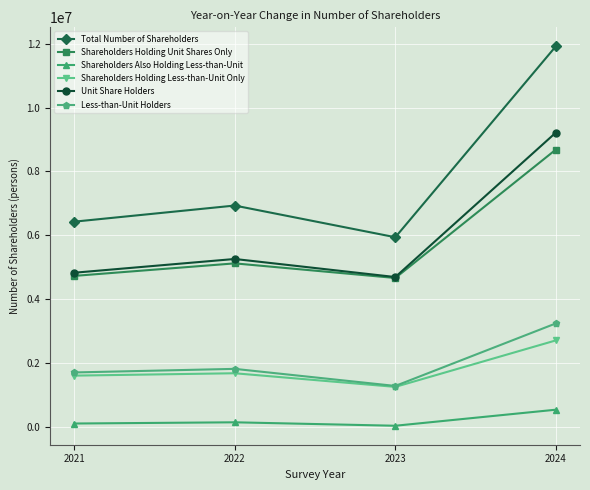

Rank the series by their maximum value, from highest to lowest.

Total Number of Shareholders, Unit Share Holders, Shareholders Holding Unit Shares Only, Less-than-Unit Holders, Shareholders Holding Less-than-Unit Only, Shareholders Also Holding Less-than-Unit